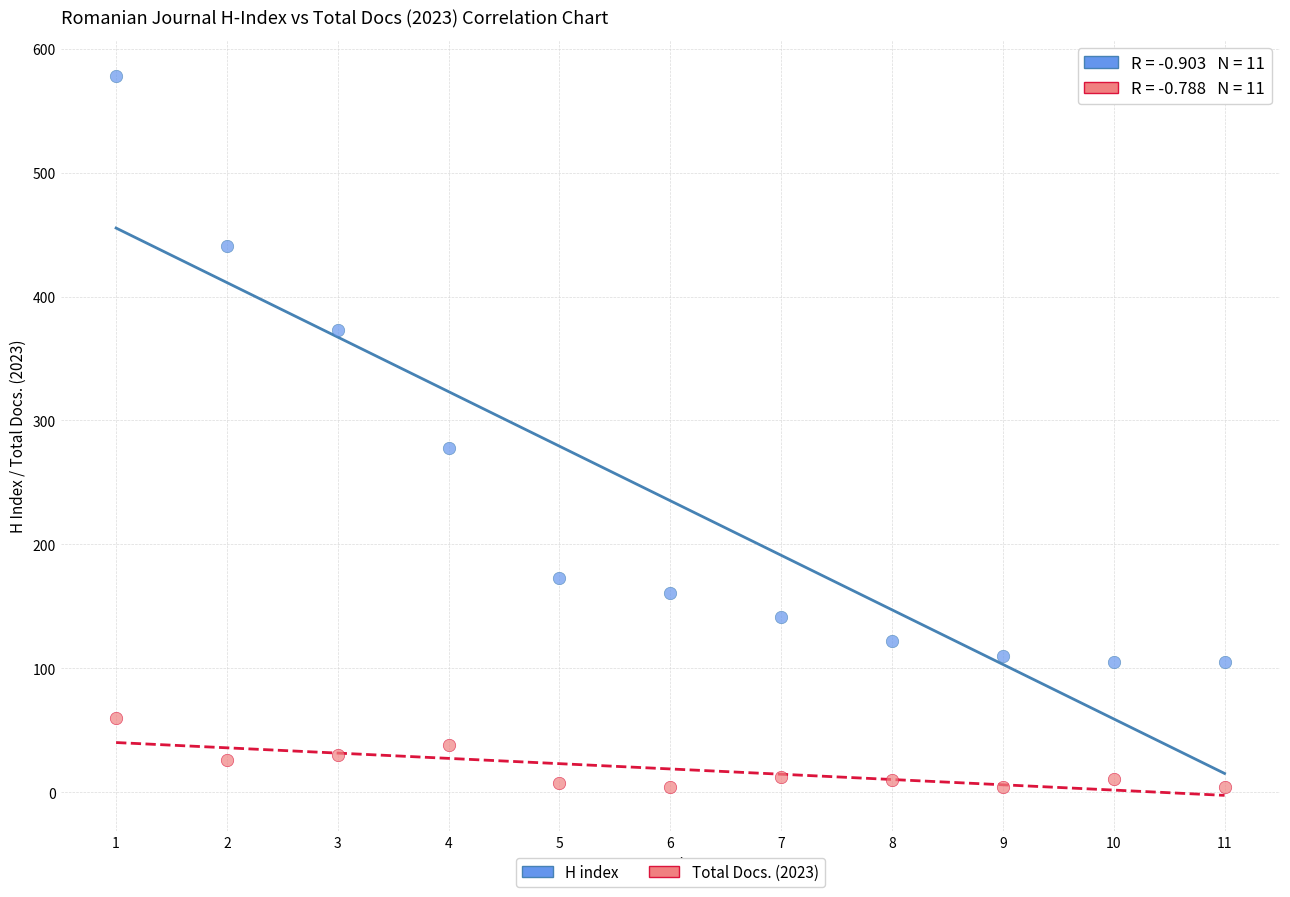

What are all the series names shown in the legend?

H index, Total Docs. (2023)